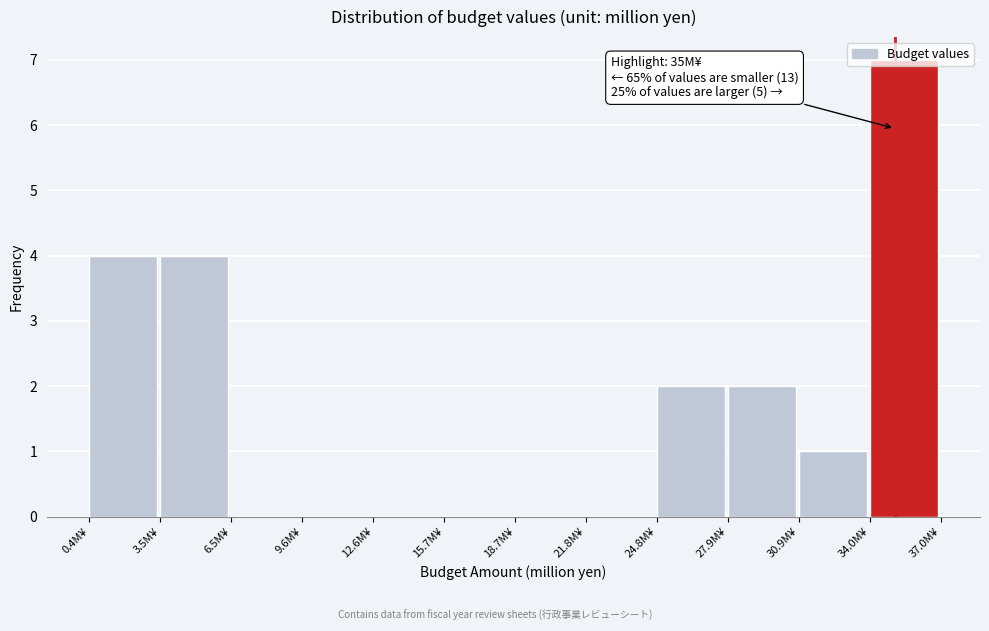

Over which range of the x-axis is the bar tallest?

33.95 to 37.00